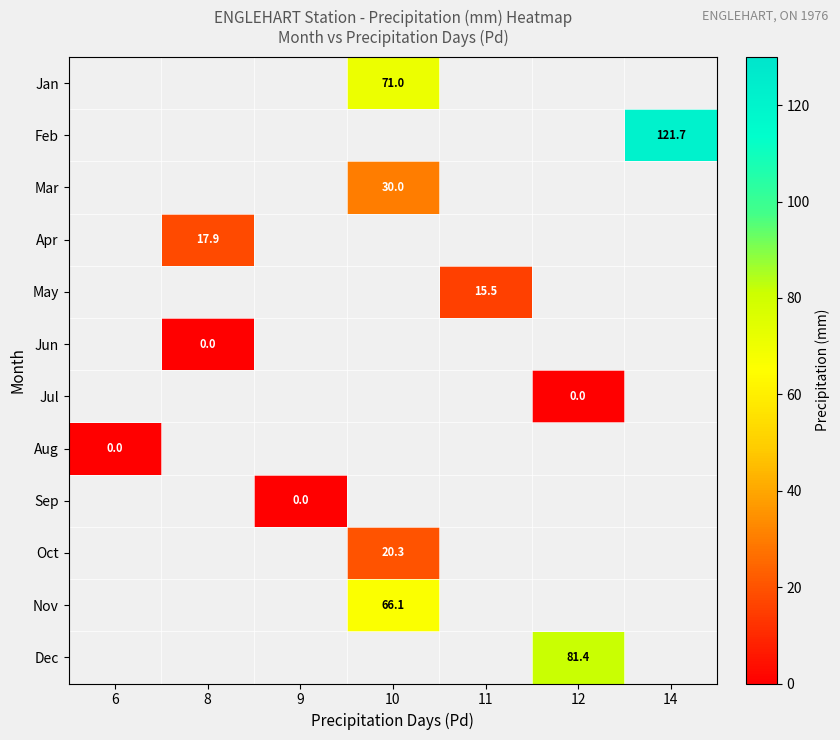

Which label corresponds to the largest value in the chart?

14